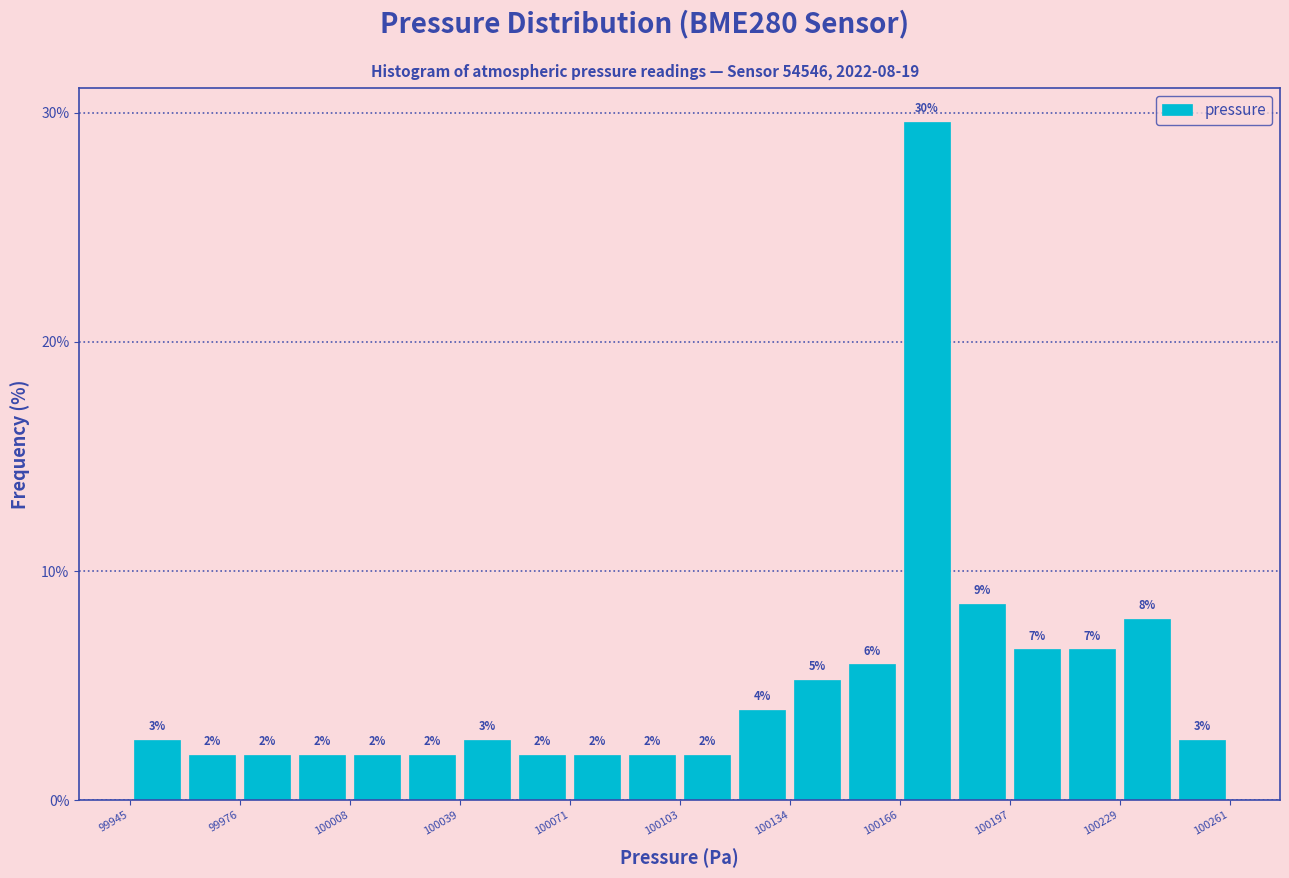

Around what value on the x-axis is the tallest bar? Give the approximate position of its centre, as read against the axis.

100175